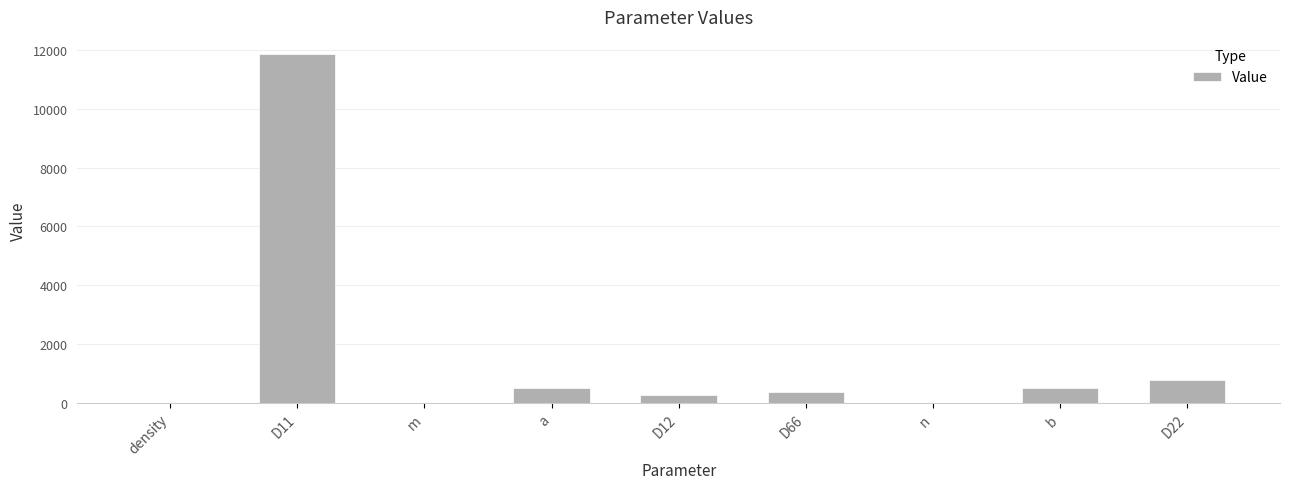

Which has a higher value, density or a?

a